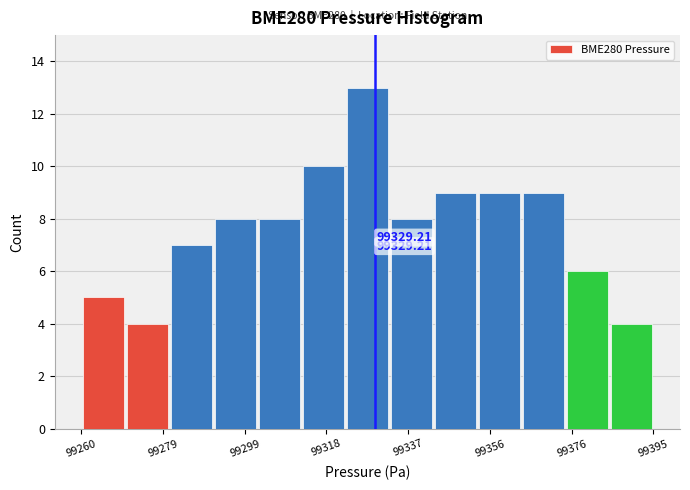

Which range on the x-axis has the tallest bar?

99322 to 99332